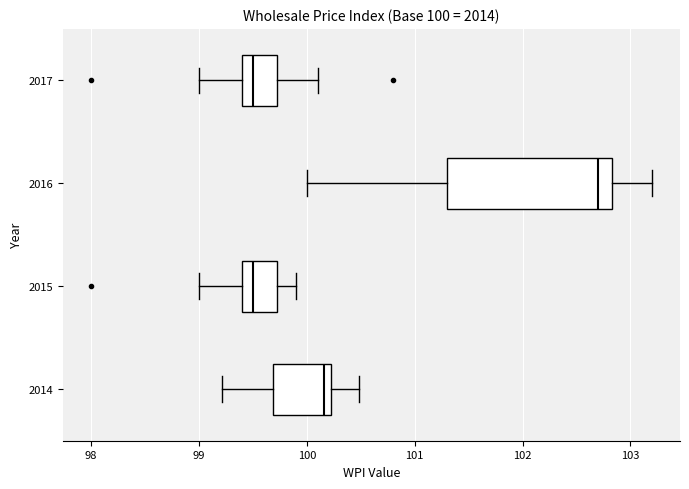

Comparing the boxes themselves (not the whiskers), which one is the widest?

2016